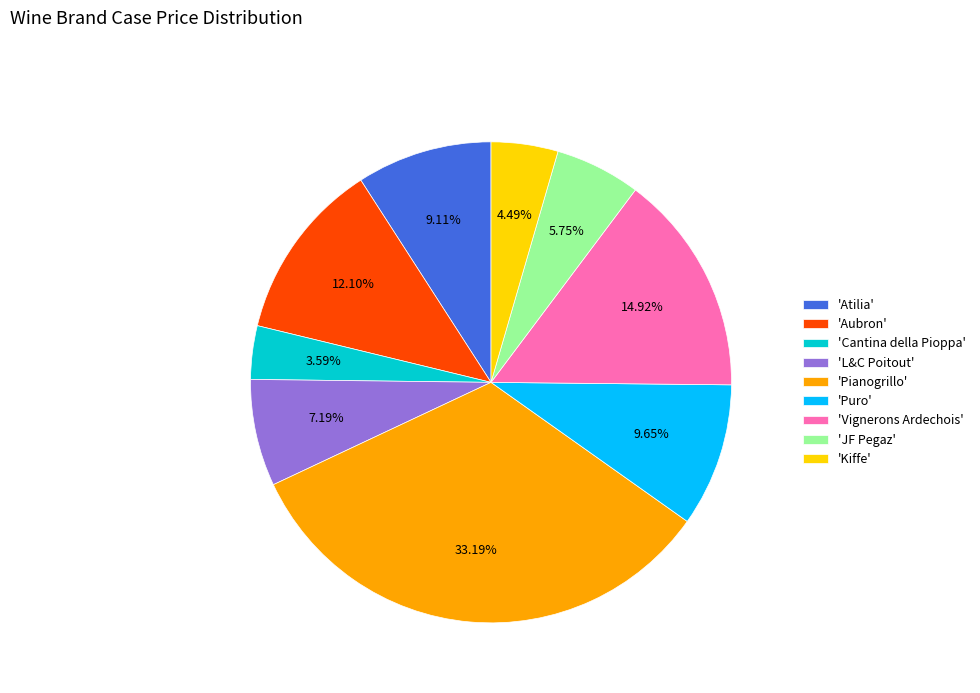

Is 'JF Pegaz' the majority of the pie?

No